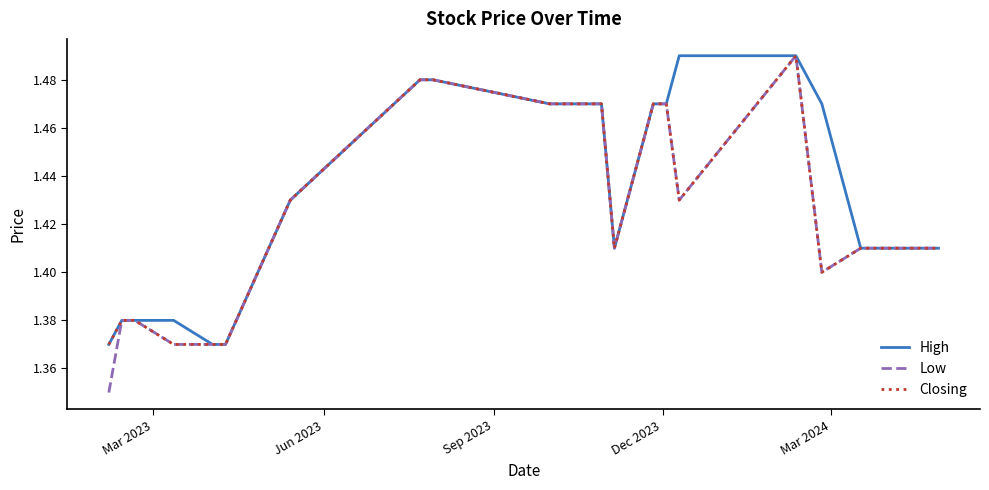

Which series has the widest spread of values?

Low